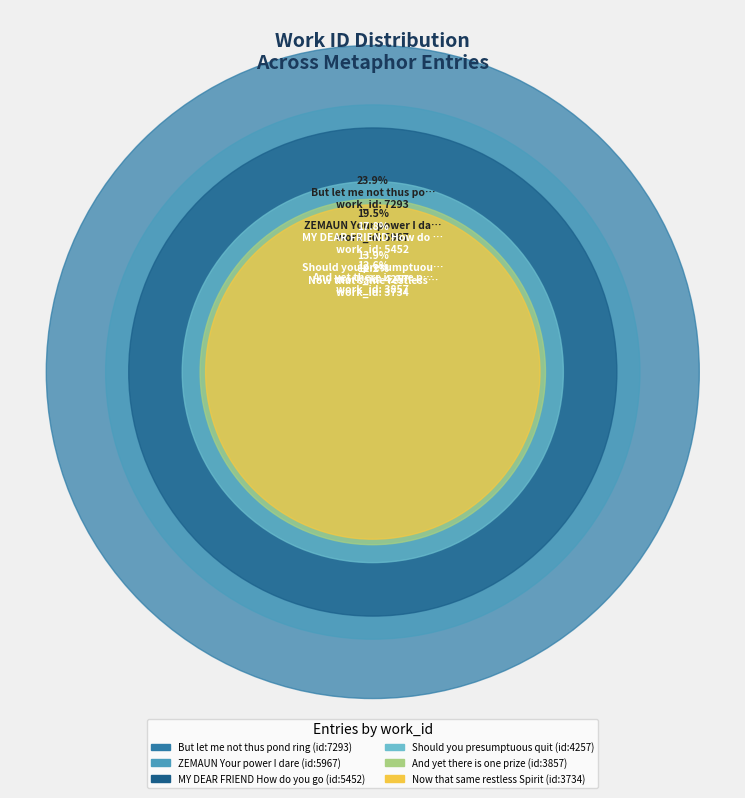

Is the sum of Now that same restless Spirit and And yet there is one prize greater than half?

No